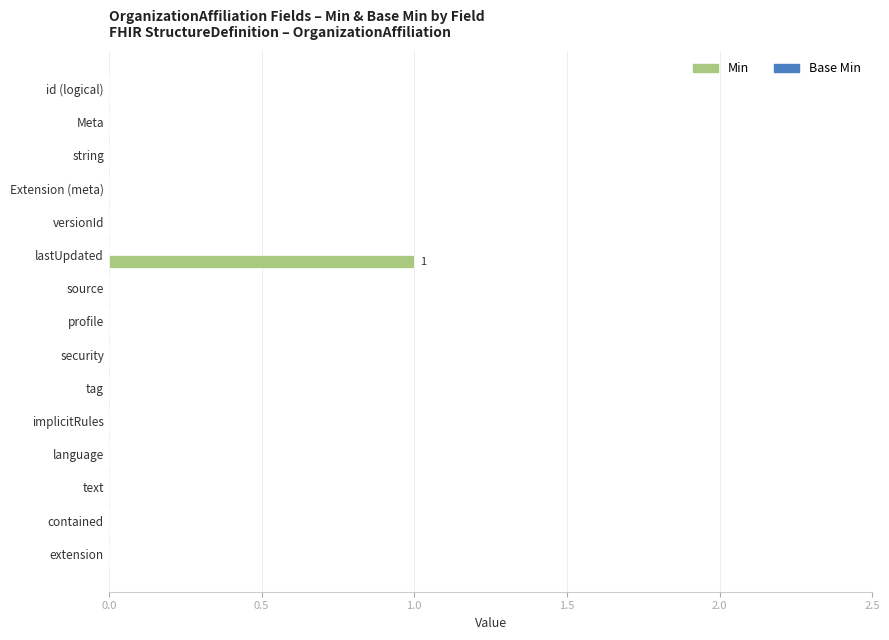

At which category does the chart reach its peak across all series?

lastUpdated